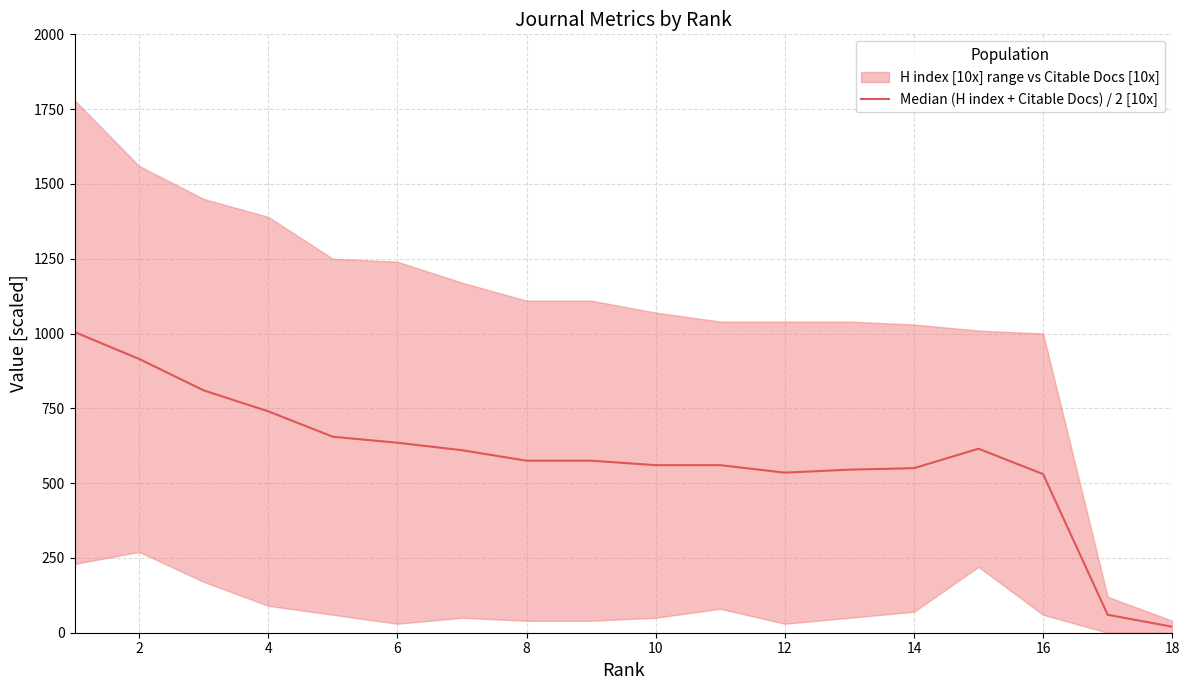

Does the chart display data point markers on the line(s)?

No